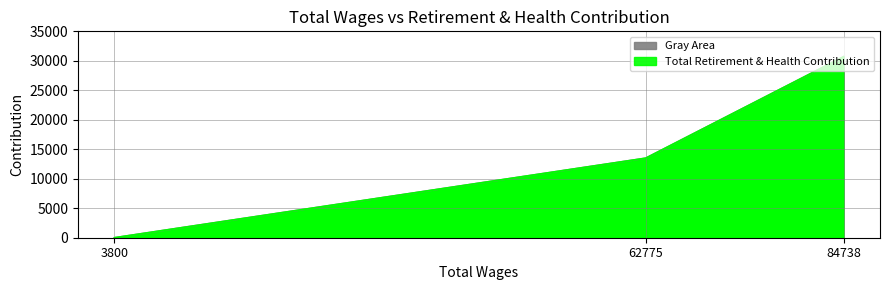

Count the values in the range 0 to 30694.

3